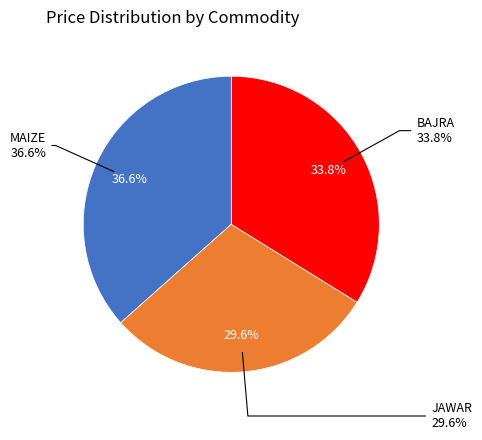

Rank the categories by value from lowest to highest.

JAWAR, BAJRA, MAIZE